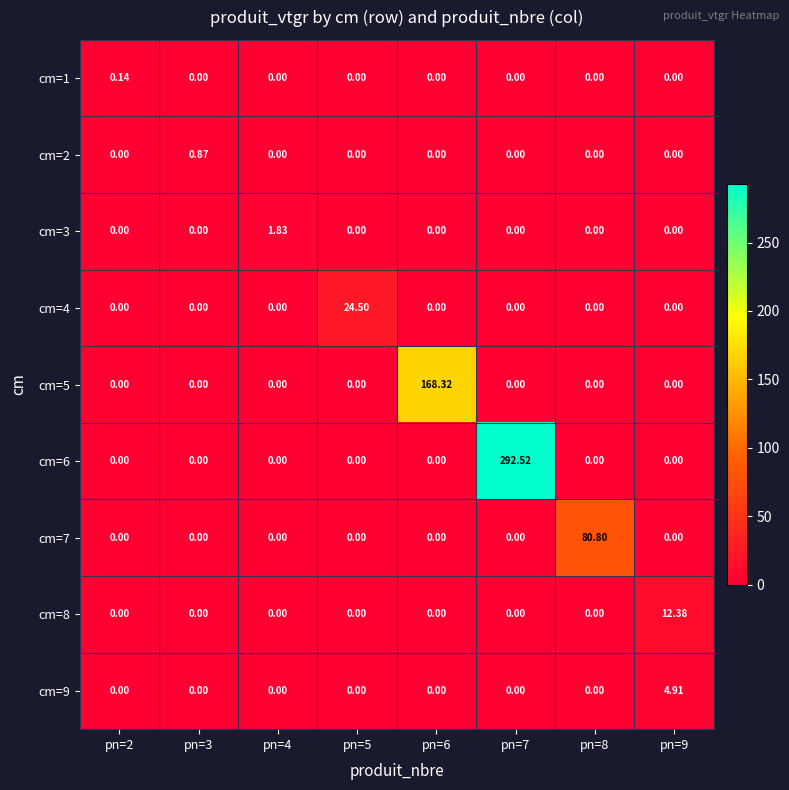

Is the value of cm=7 at pn=8 greater than the value of cm=1 at pn=5?

Yes